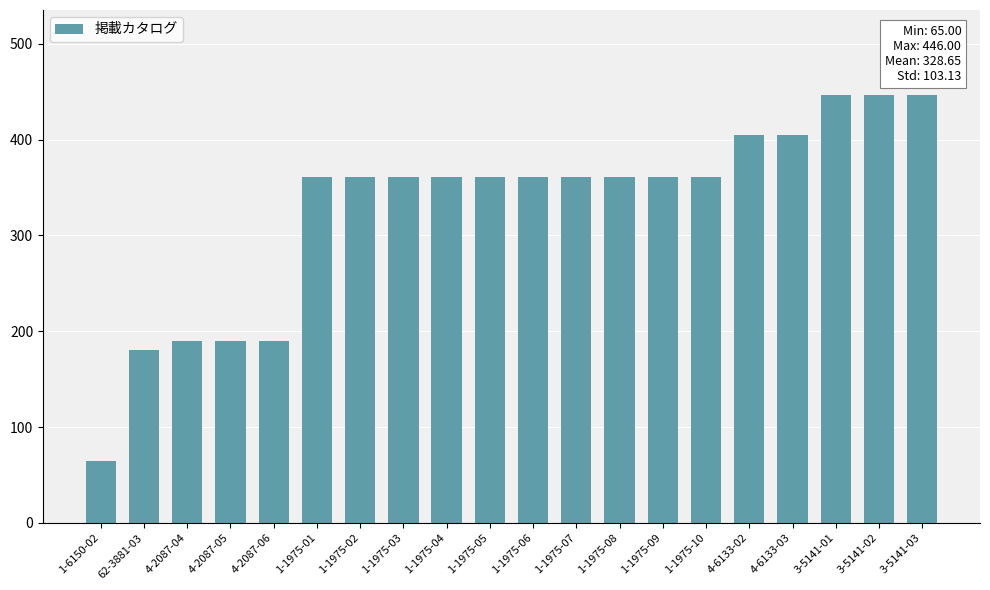

Reading left to right, what are all the values shown in this chart?

65	180	190	190	190	361	361	361	361	361	361	361	361	361	361	405	405	446	446	446